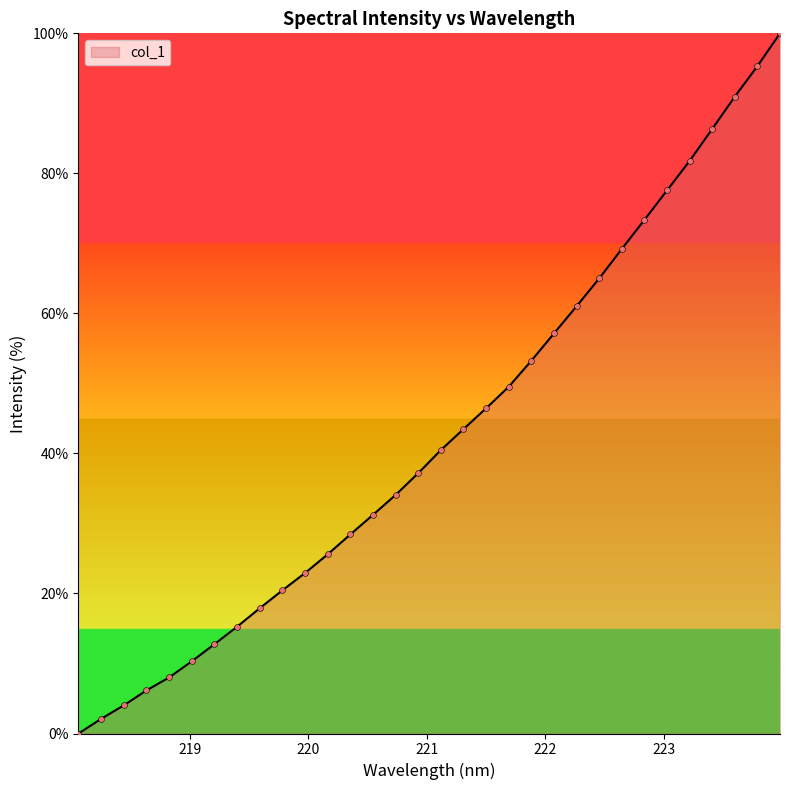

What is the maximum value shown in the chart?

100.0